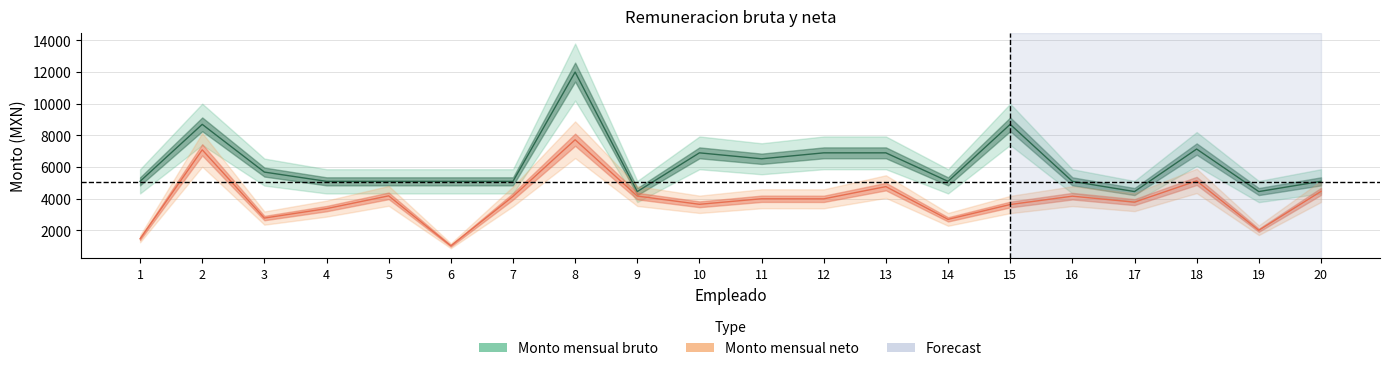

Reading left to right, transcribe all the data shown in this chart.

Monto mensual bruto: 1=5100.0	2=8700.0	3=5685.0	4=5100.0	5=5100.0	6=5100.0	7=5100.0	8=12000.0	9=4455.0	10=6900.0	11=6525.0	12=6900.0	13=6900.0	14=5100.0	15=8700.0	16=5100.0	17=4455.0	18=7140.0	19=4455.0	20=5100.0
Monto mensual neto: 1=1473.2	2=7090.2	3=2780.8	4=3378.2	5=4184.6	6=1030.8	7=4149.2	8=7727.4	9=4169.8	10=3651.0	11=4000.4	12=3995.6	13=4768.6	14=2698.8	15=3636.8	16=4164.0	17=3787.2	18=5128.2	19=2011.0	20=4464.0